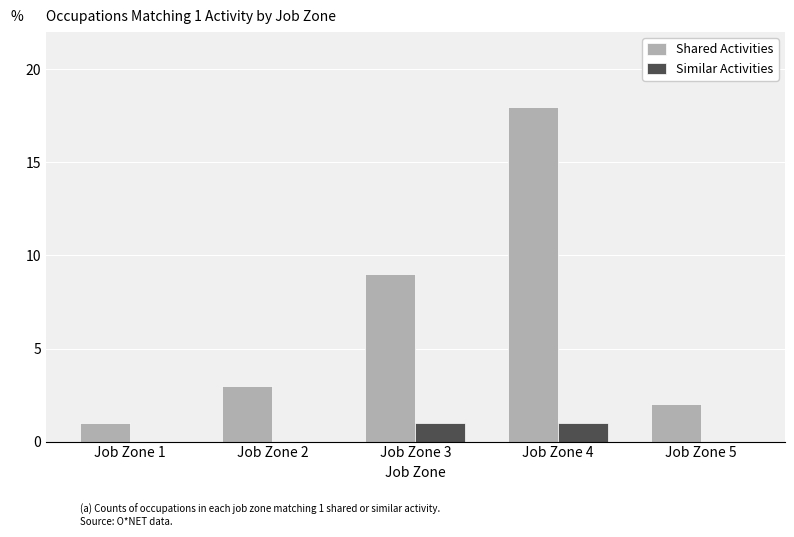

What value does the Shared Activities series have at Job Zone 5?

2